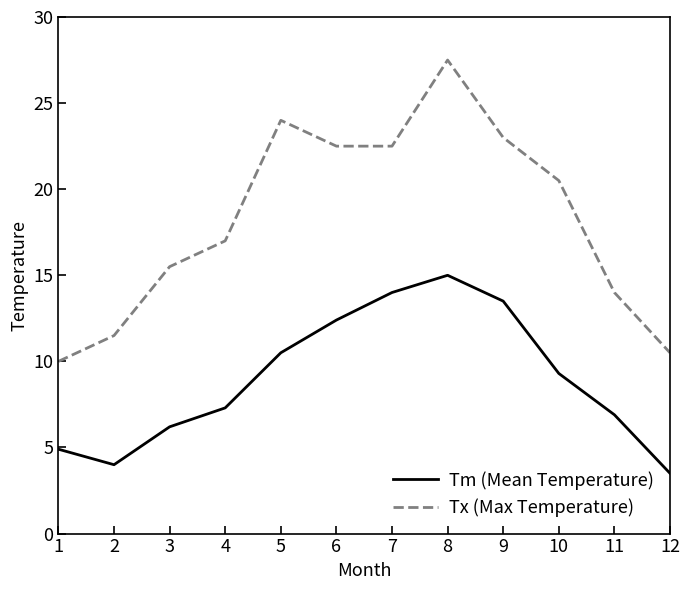

How many lines are shown in the chart?

2